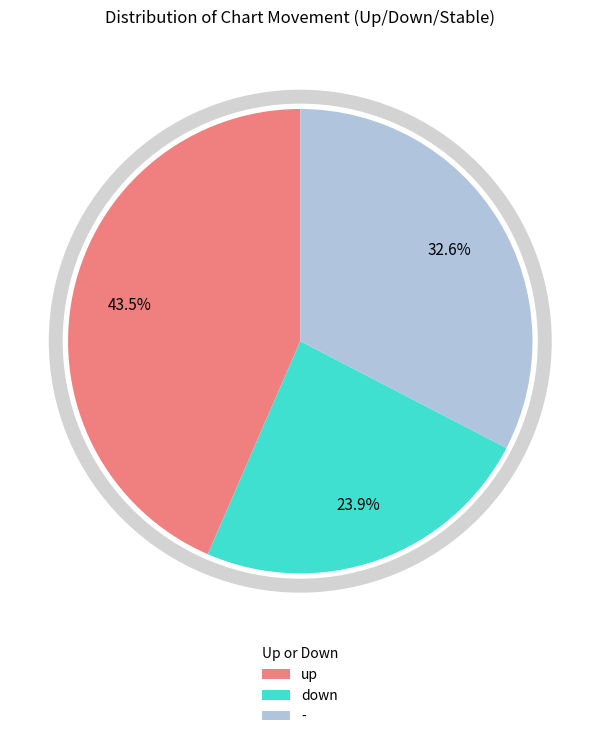

To the nearest percent, what percentage of the pie is up?

43%